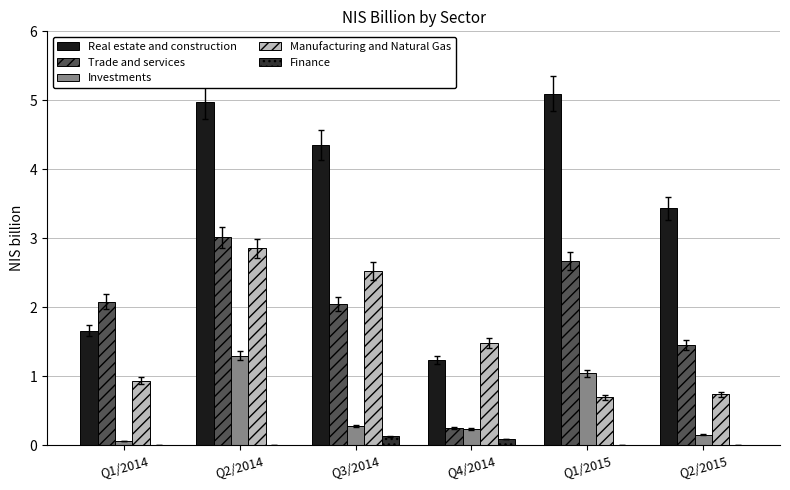

What is the total value across all series at Q1/2015?

9.5